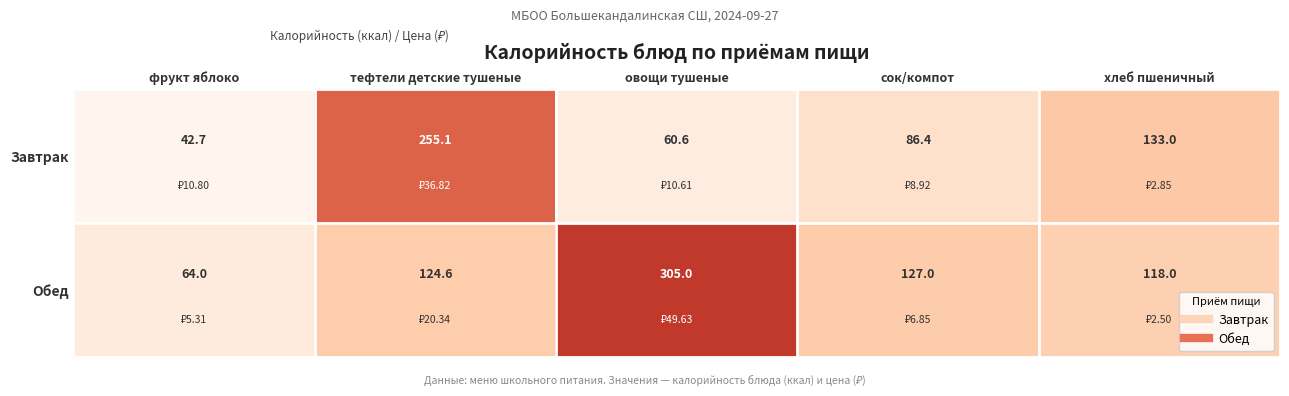

How many data points does each series have?

5